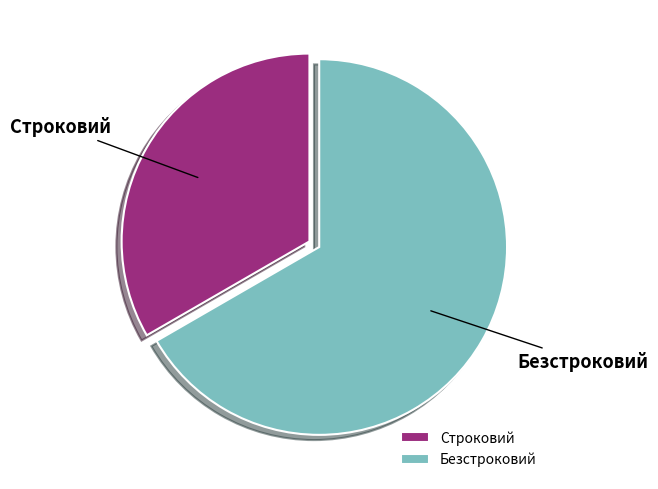

Rank the categories by value from highest to lowest.

Безстроковий, Строковий